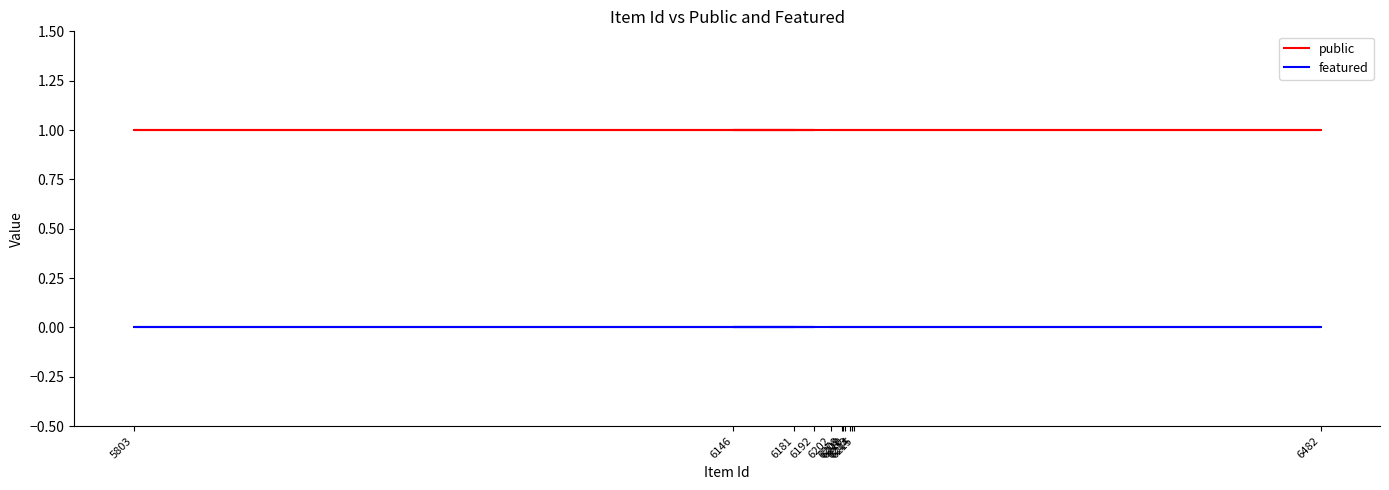

List the series in order of their peak value, lowest first.

featured, public